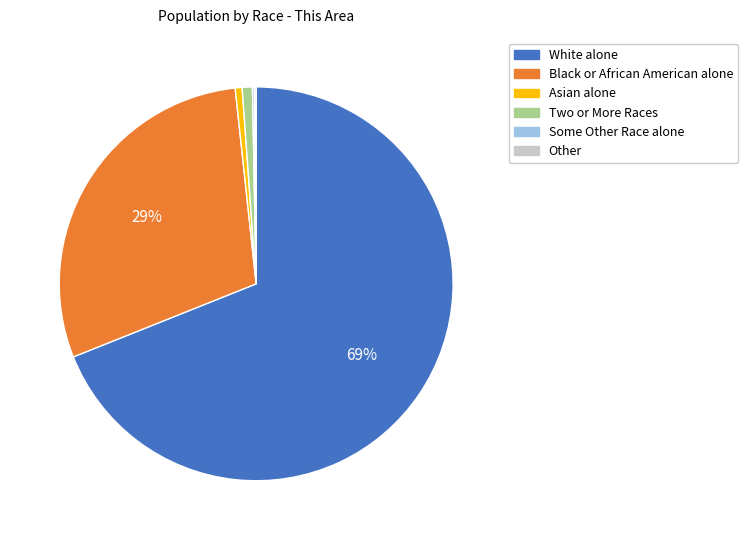

Which slice represents more than half of the pie?

White alone